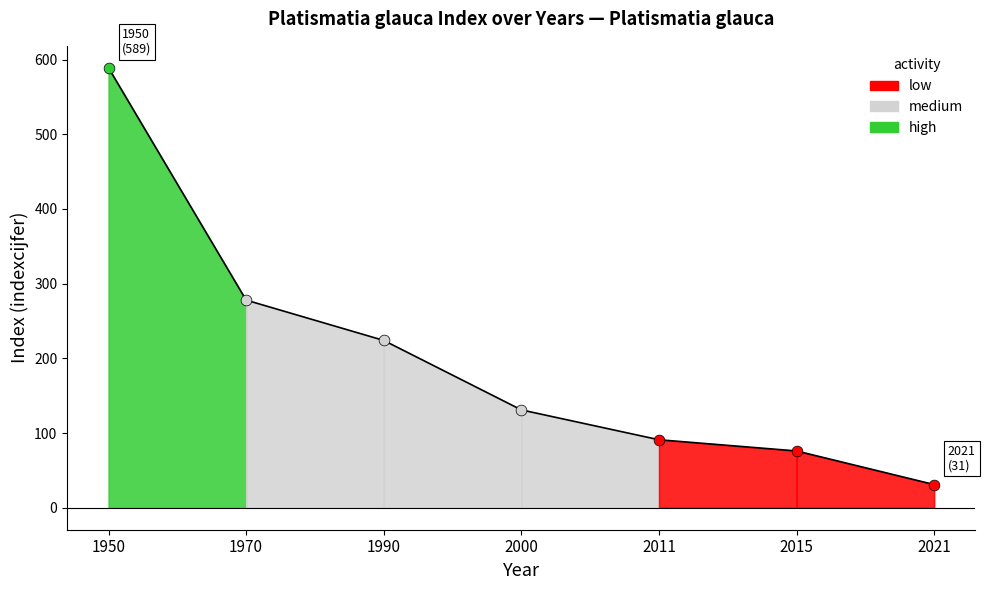

Approximately how many times larger is the value at 1950 compared to 2021?

19.0